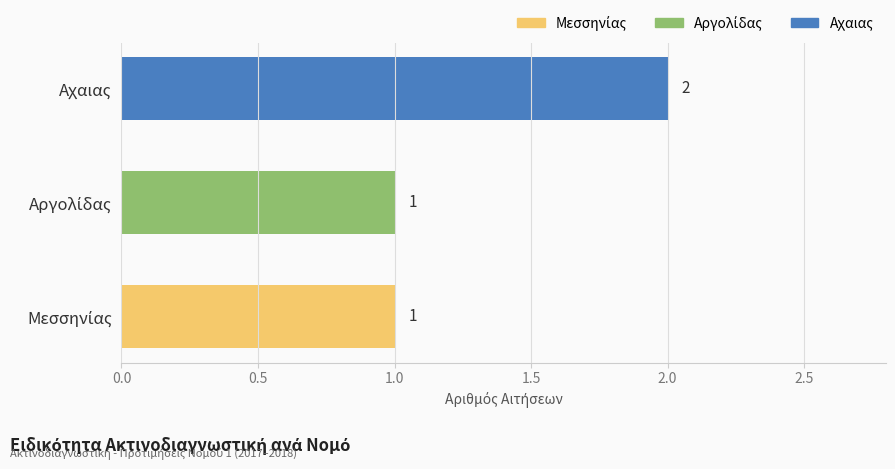

The chart shows a value of 2 at Αχαιας. True or false?

True